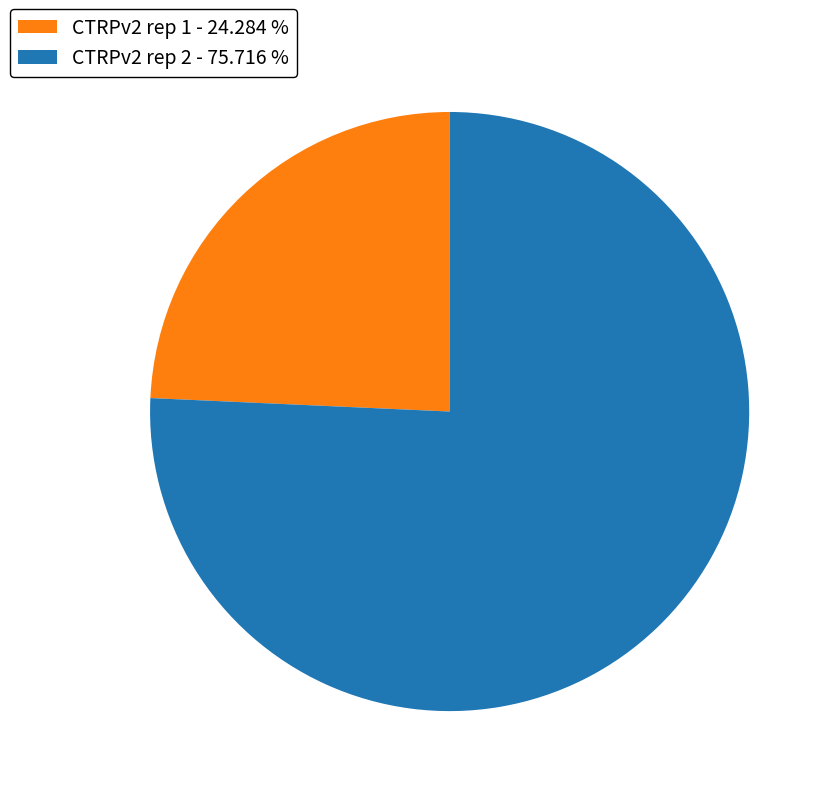

Do CTRPv2 rep 1 - 24.284 % and CTRPv2 rep 2 - 75.716 % together represent more than half of the pie?

Yes